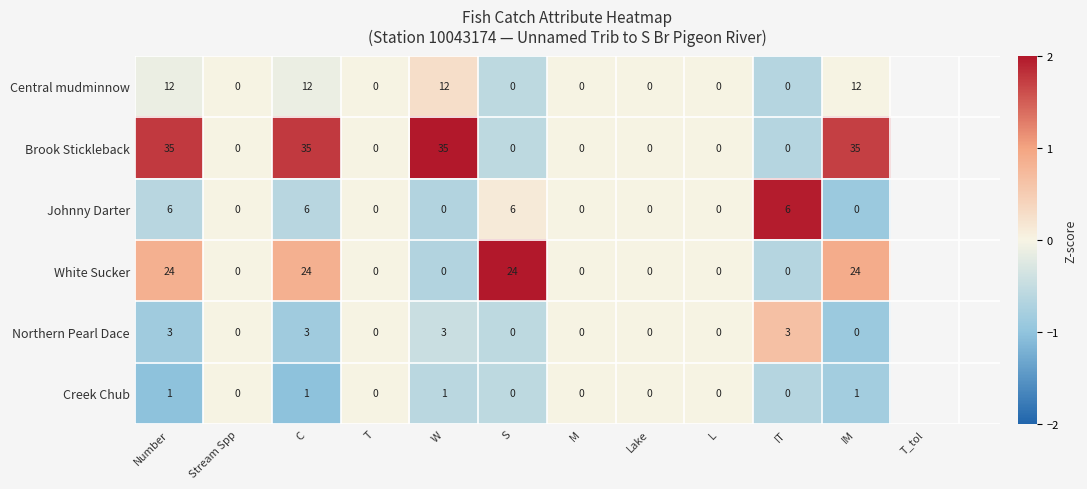

True or false: Brook Stickleback has a value of 23 at Number.

False